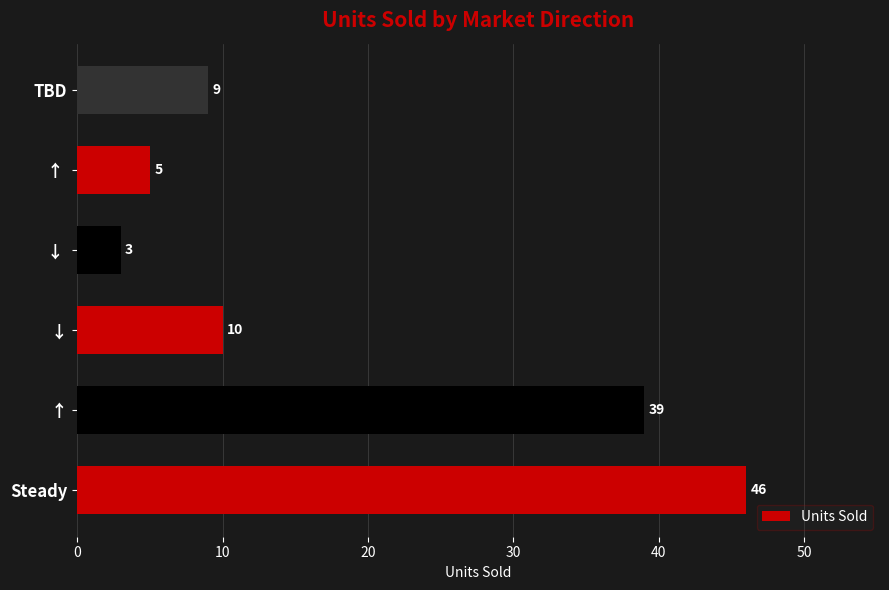

What is the difference between the maximum and minimum values?

43